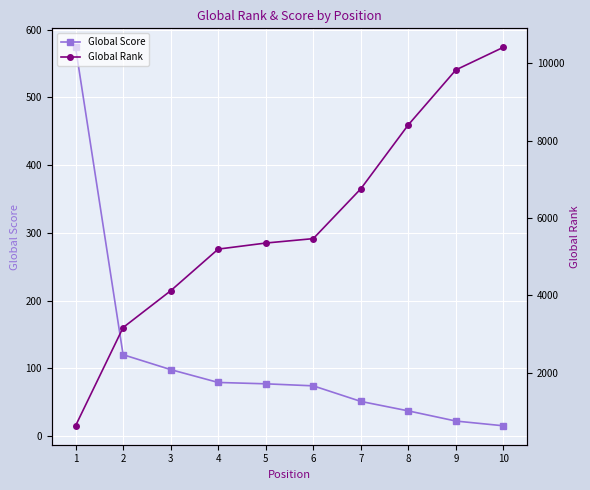

What is the difference between the Global Rank values at 6 and 3?

1349